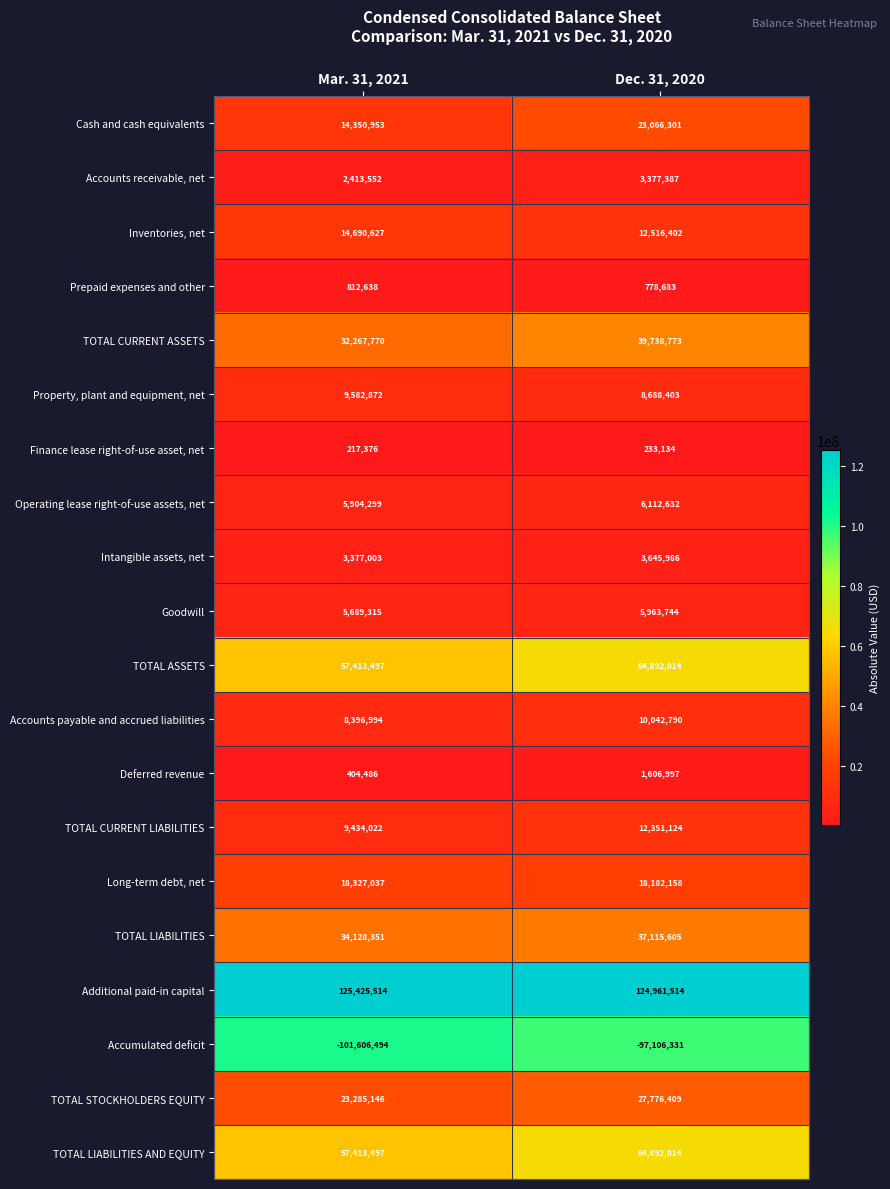

What is the spread (max minus min) of values at Mar. 31, 2021?

227032008